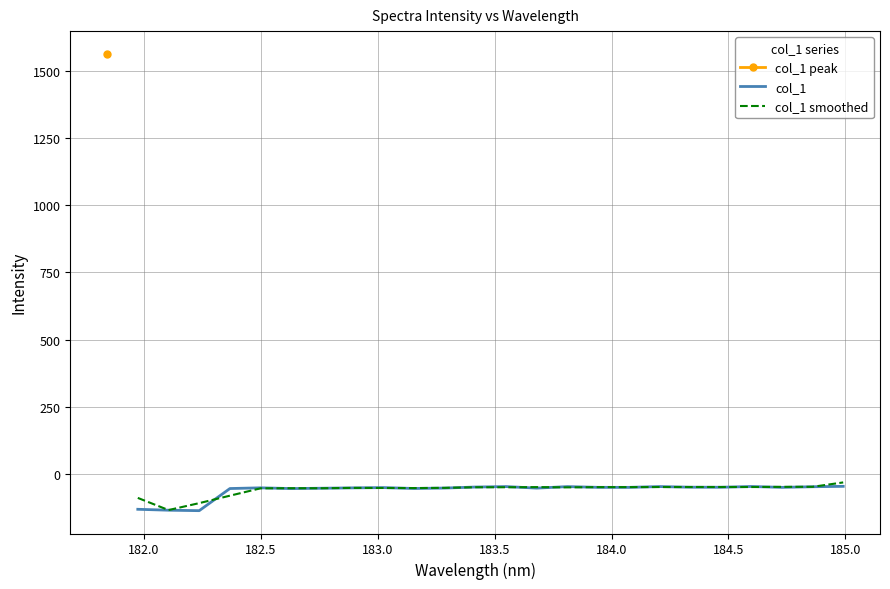

What is the sum of all col_1 smoothed values?

-1373.0